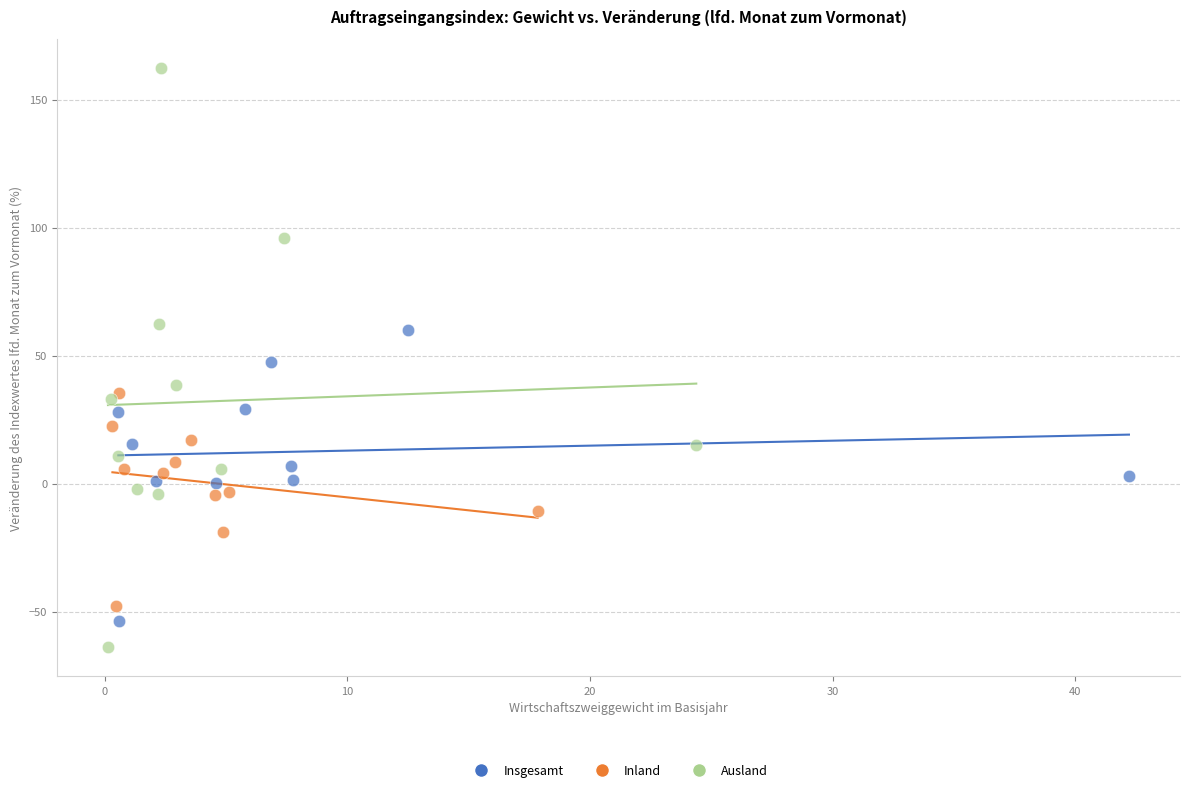

What are all the series names shown in the legend?

Insgesamt, Inland, Ausland